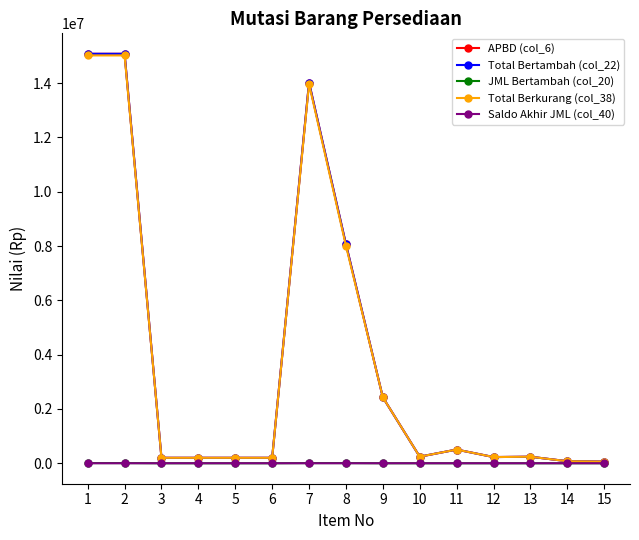

What are all the series names shown in the legend?

APBD (col_6), Total Bertambah (col_22), JML Bertambah (col_20), Total Berkurang (col_38), Saldo Akhir JML (col_40)